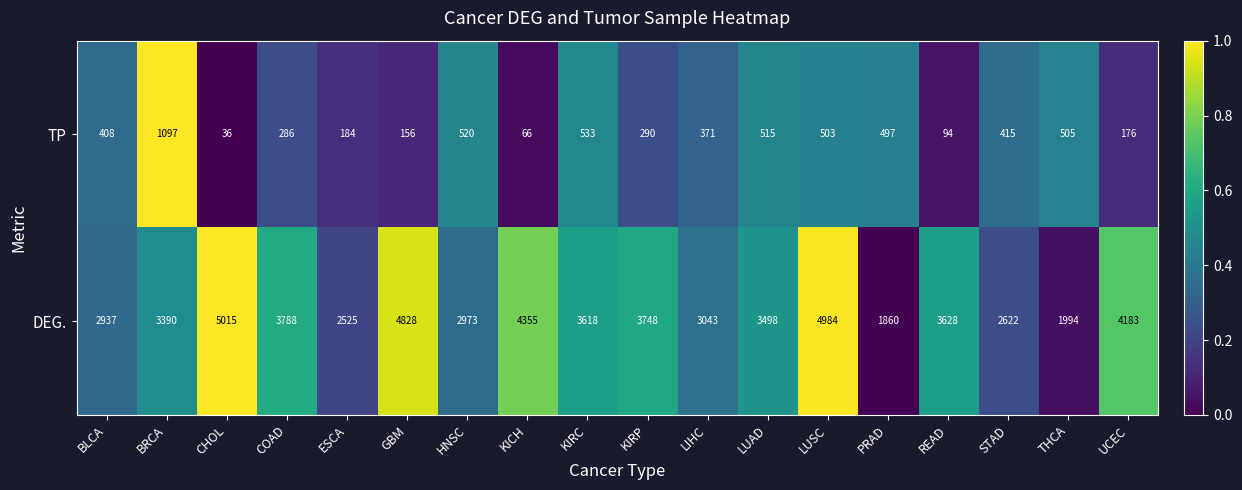

At which category is the sum across all series the highest?

LUSC